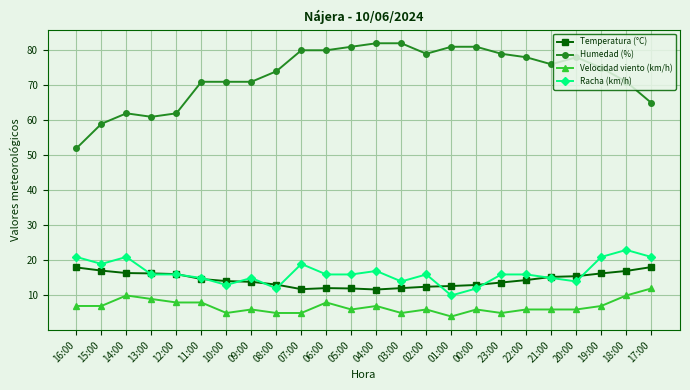

Read the Temperatura (°C) value at 03:00.

12.1